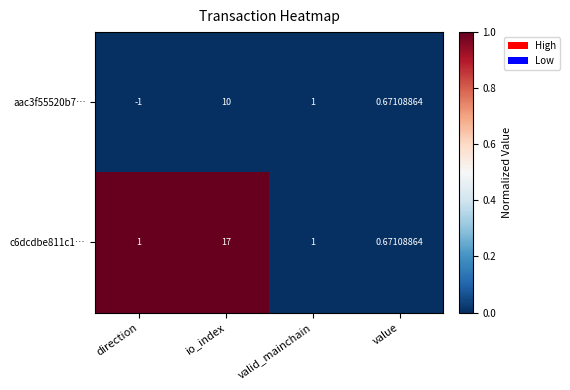

At which category is the sum across all series the highest?

io_index